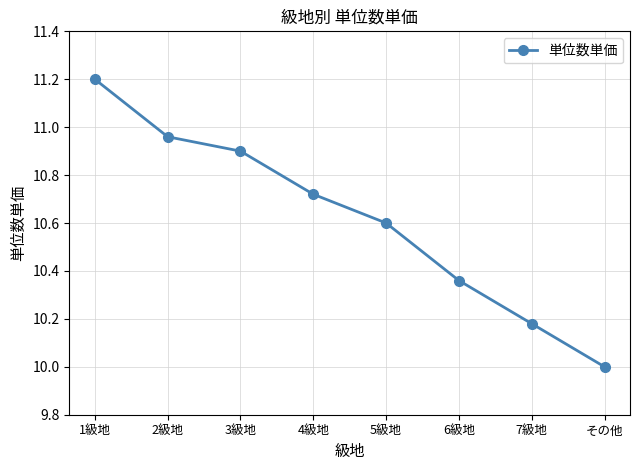

Rank the categories by value from lowest to highest.

その他, 7級地, 6級地, 5級地, 4級地, 3級地, 2級地, 1級地